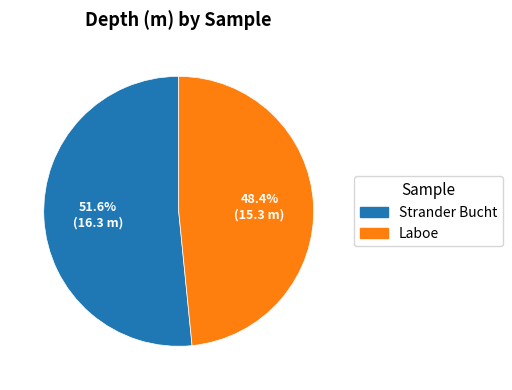

Does Strander Bucht account for over 50% of the chart?

Yes